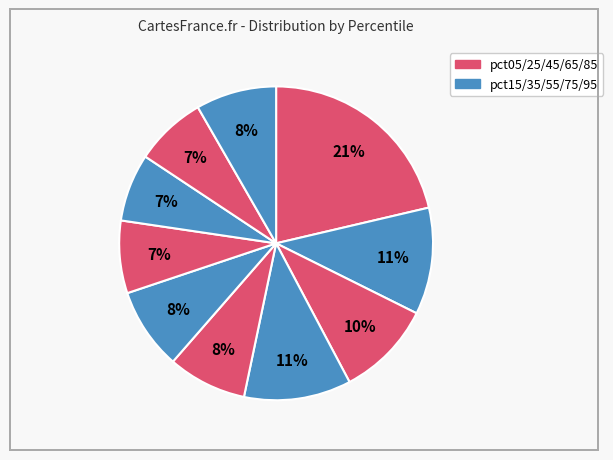

Rank the categories by value from highest to lowest.

pct05, pct35, pct15, pct25, pct55, pct95, pct45, pct65, pct85, pct75